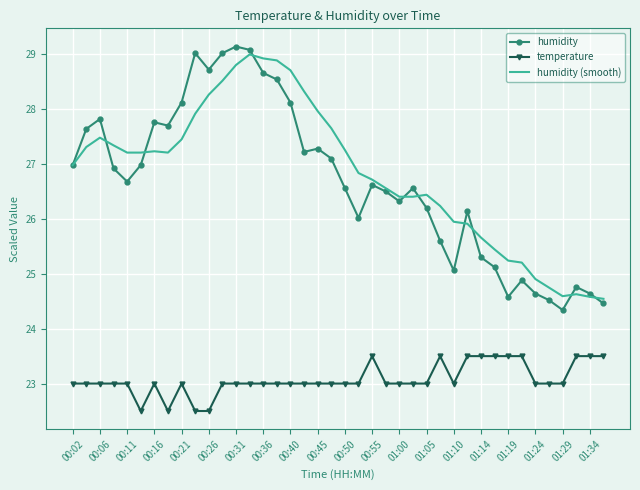

Which series has the widest spread of values?

humidity